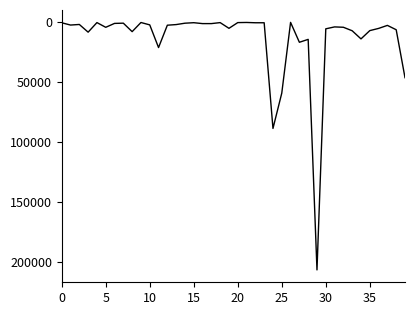

Reading left to right, list all the values displayed in this chart.

364.1	2257.0	1768.5	8179.2	210.0	4136.8	882.0	693.0	7751.7	135.4	2114.0	21000.0	2386.6	1863.0	714.8	300.0	1050.0	1050.0	225.0	4980.0	211.7	100.0	350.0	350.0	88366.0	58950.0	29.0	16600.0	14182.8	206187.2	5400.0	3800.0	4100.0	7015.0	13788.0	6888.0	5057.0	2541.0	6171.2	46100.0